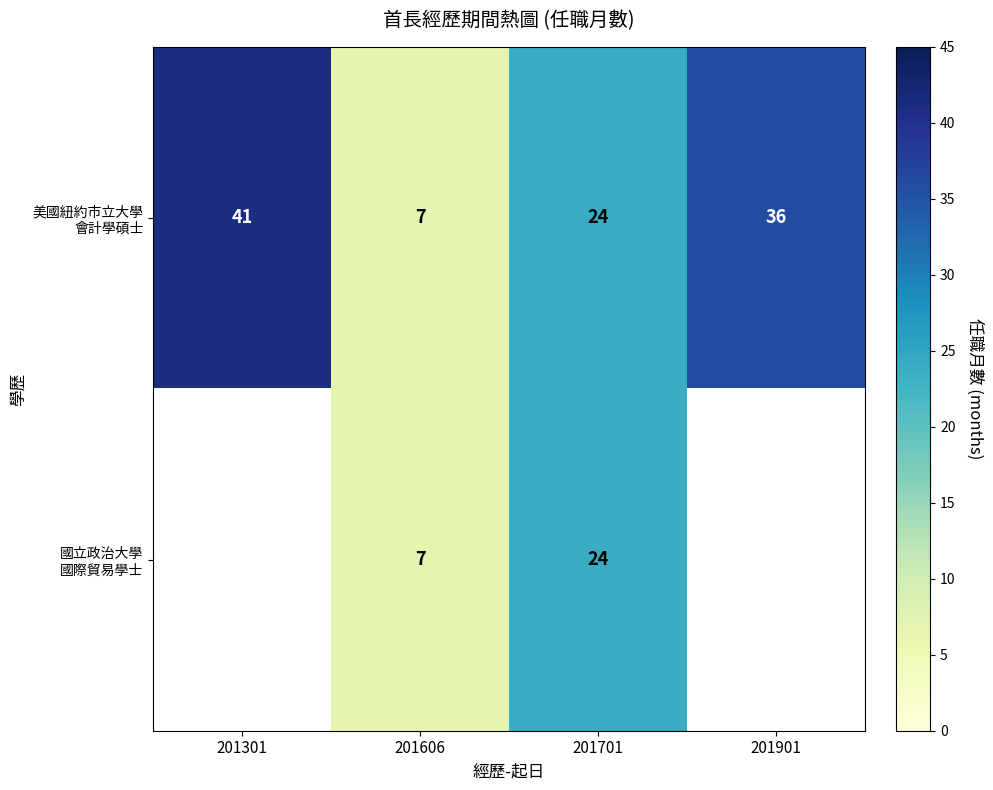

What is the greatest value displayed?

41.0